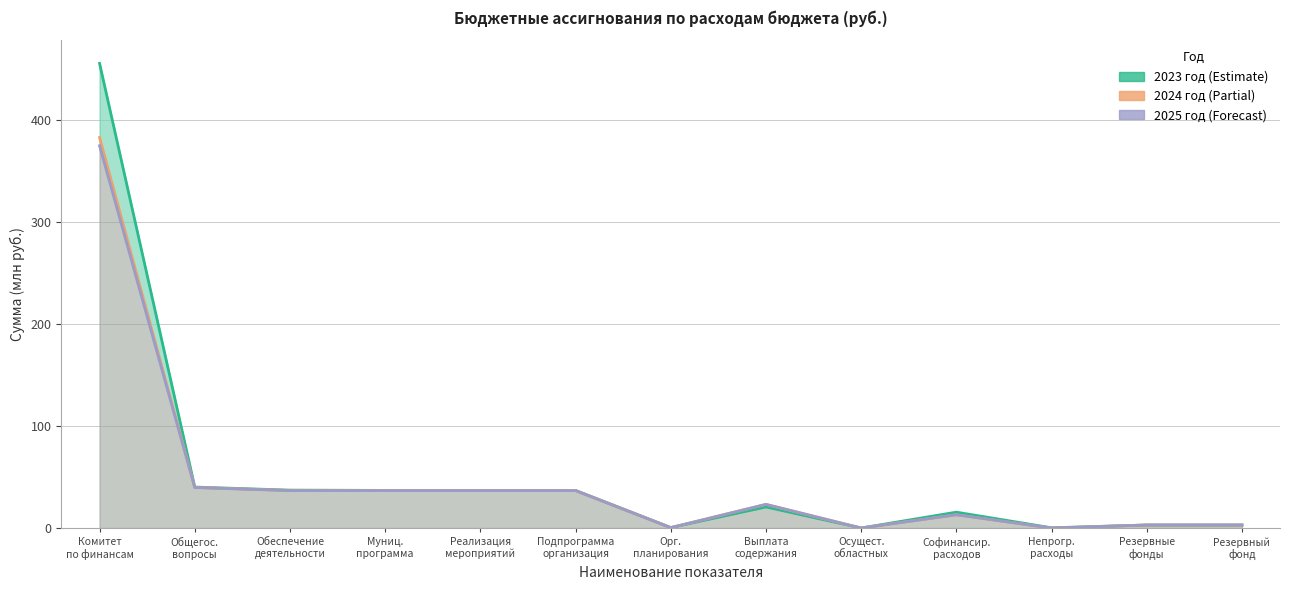

List the labels in order of 2024 год value, largest first.

Комитет
по финансам, Общегос.
вопросы, Обеспечение
деятельности, Муниц.
программа, Реализация
мероприятий, Подпрограмма
организация, Выплата
содержания, Софинансир.
расходов, Резервные
фонды, Резервный
фонд, Орг.
планирования, Осущест.
областных, Непрогр.
расходы